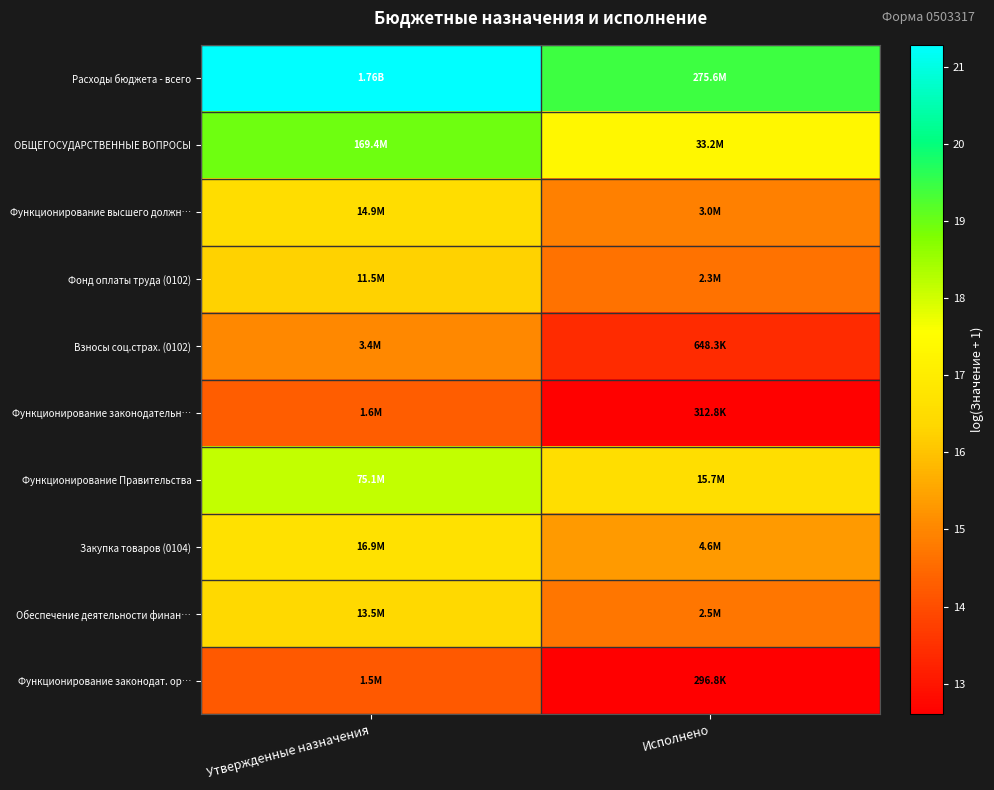

Which series has the largest total across all categories?

Расходы бюджета - всего